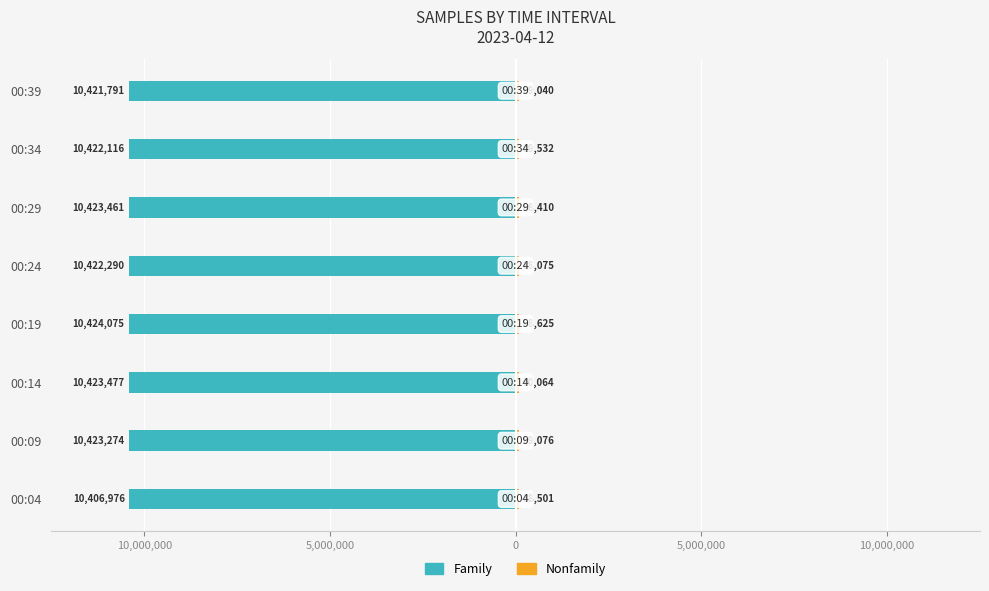

Is it true that Family equals -3131208 at 00:04?

False